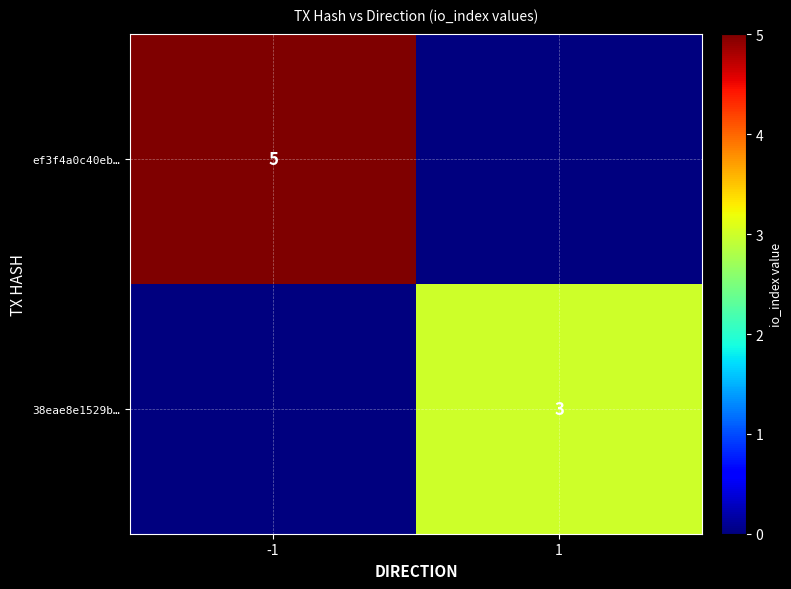

How many distinct data groups are displayed?

2